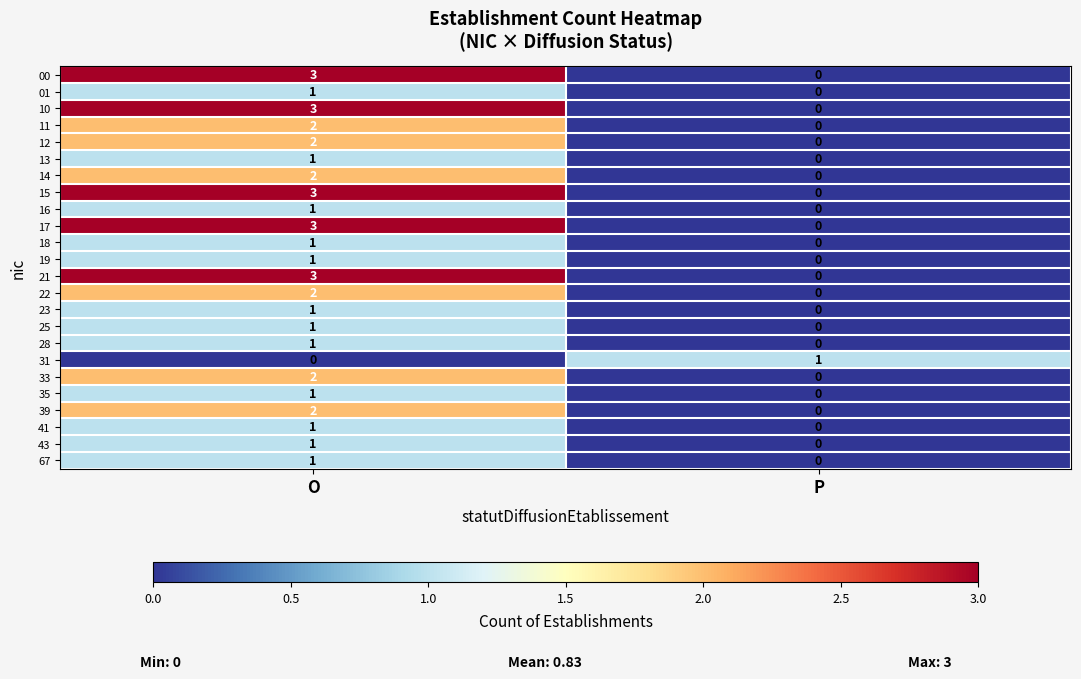

At which category is the sum across all series the highest?

O